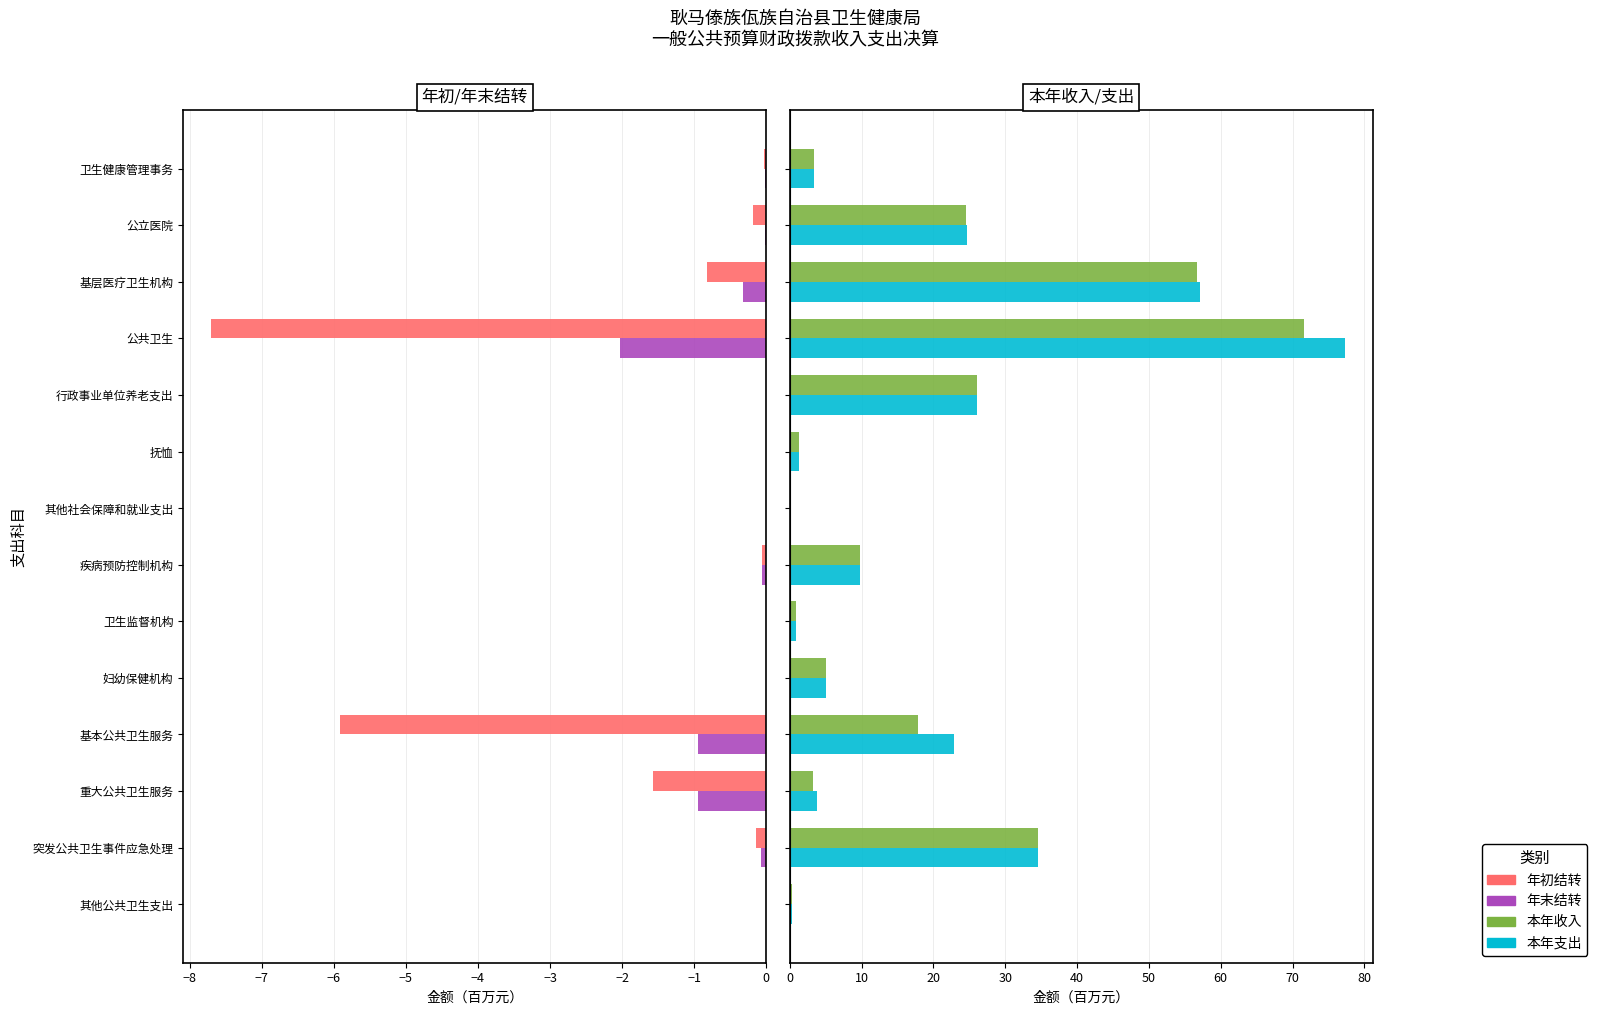

Are the bars horizontal?

Yes